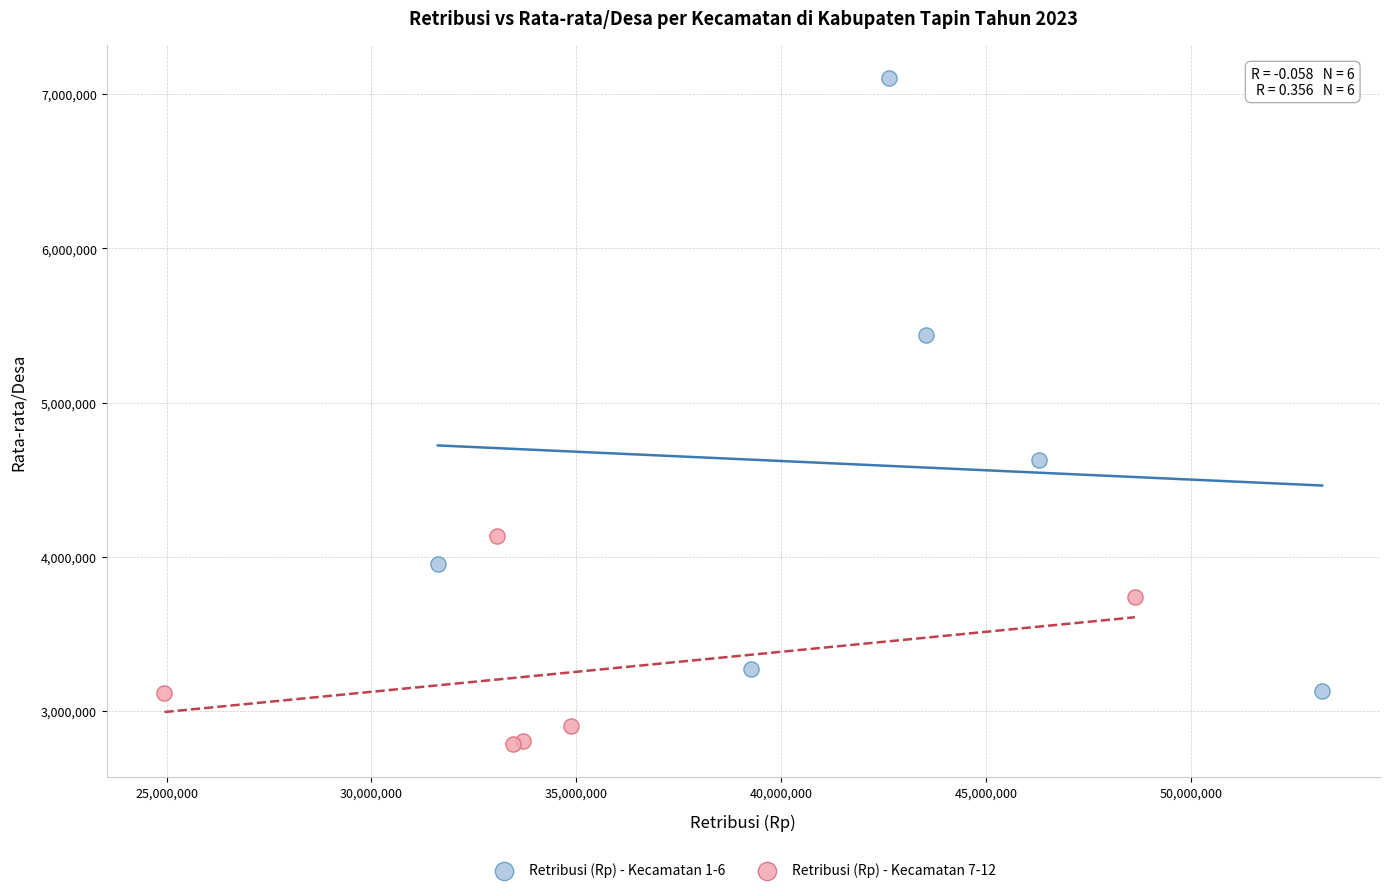

Which series contains the lowest Y value?

Retribusi (Rp) - Kecamatan 7-12